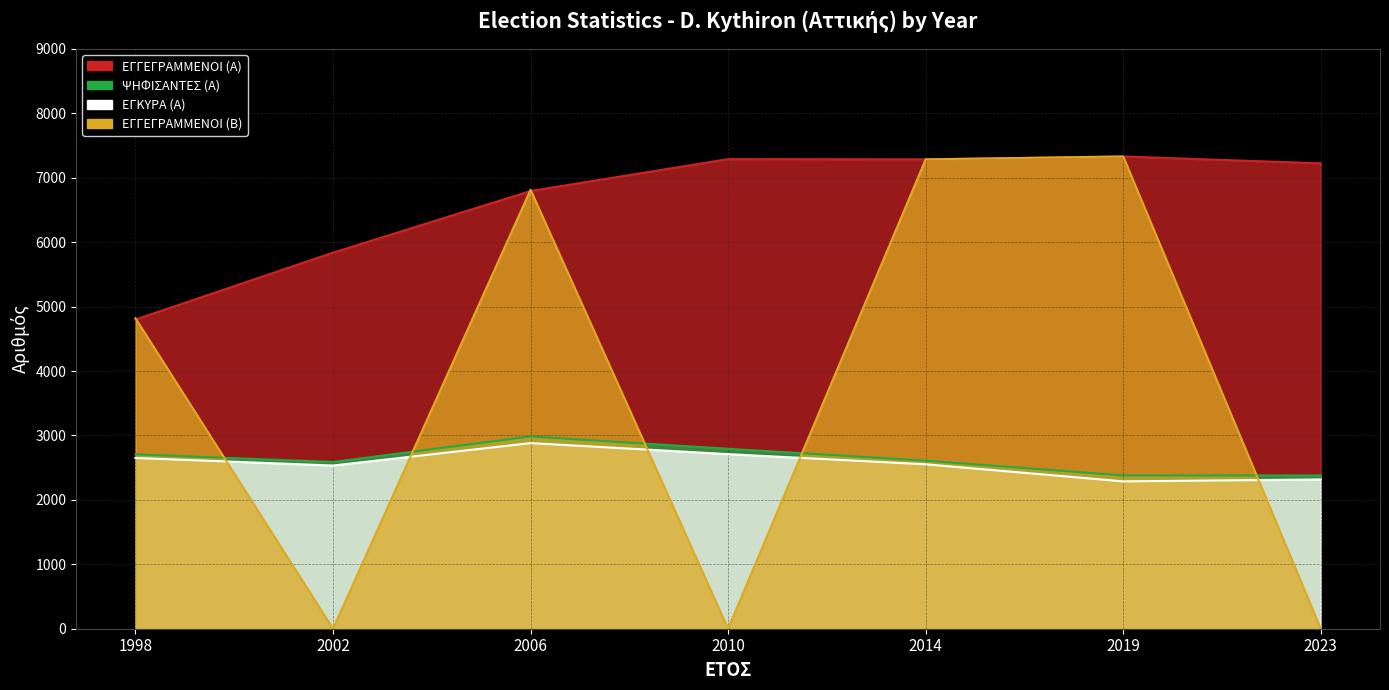

At which category does ΕΓΓΕΓΡΑΜΜΕΝΟΙ (Β) reach its first local peak?

2006